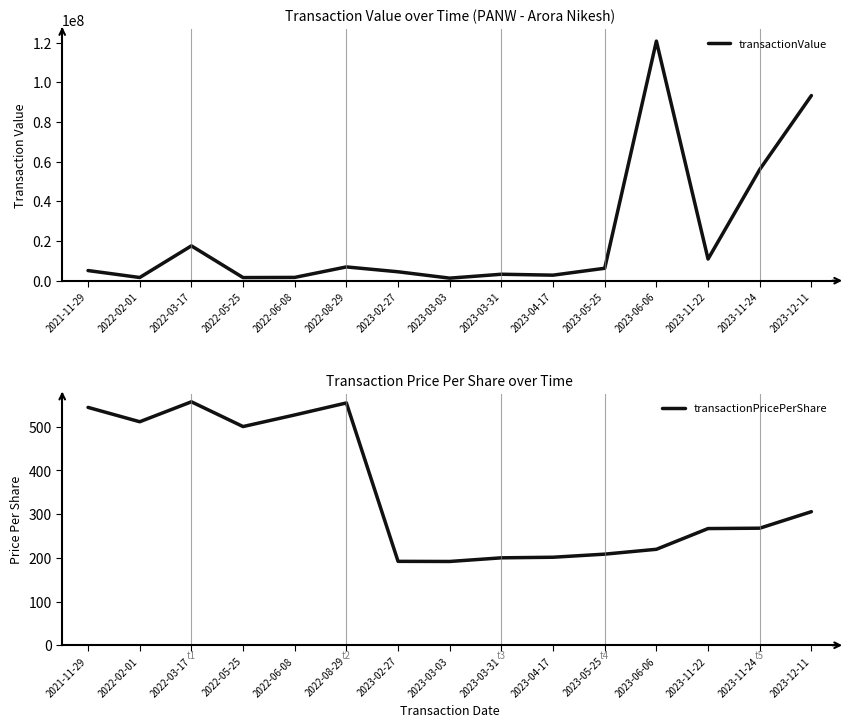

Which series changed the most between 2021-11-29 and 2022-03-17?

transactionValue